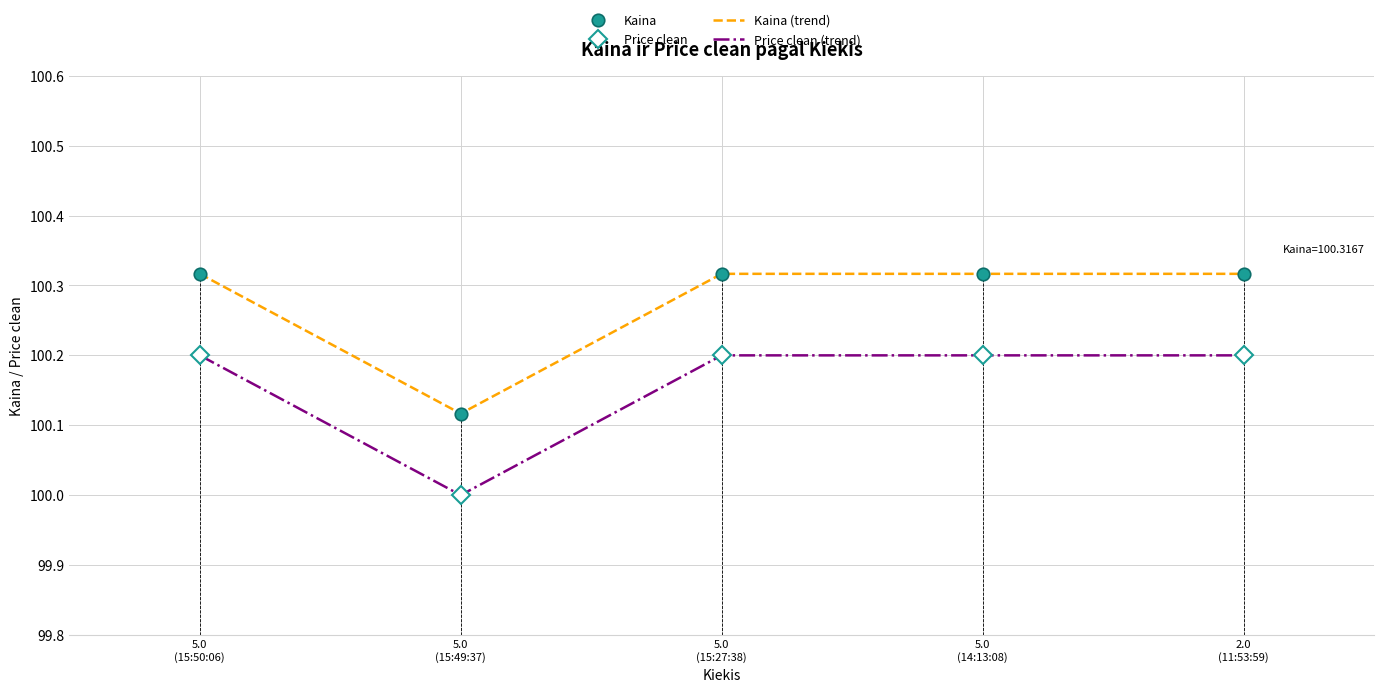

What is the total value across all series at 5.0
(15:50:06)?

401.0